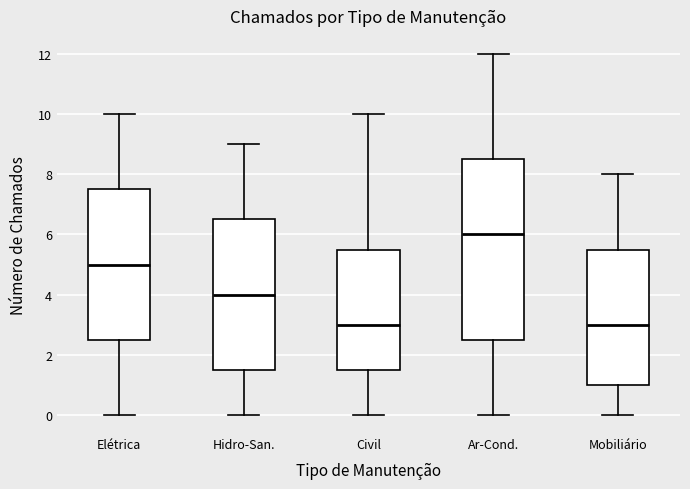

Reading left to right, read every box against the y-axis: the position of its median line, the range the box covers, and the ends of its whiskers. The values are not printed on the chart, so give them approximately, as read against the axis.

Elétrica: median 5.0, box 2.6 to 7.6, whiskers 0.0 to 10.0
Hidro-San.: median 4.0, box 1.6 to 6.6, whiskers 0.0 to 9.0
Civil: median 3.0, box 1.6 to 5.6, whiskers 0.0 to 10.0
Ar-Cond.: median 6.0, box 2.6 to 8.6, whiskers 0.0 to 12.0
Mobiliário: median 3.0, box 1.0 to 5.6, whiskers 0.0 to 8.0